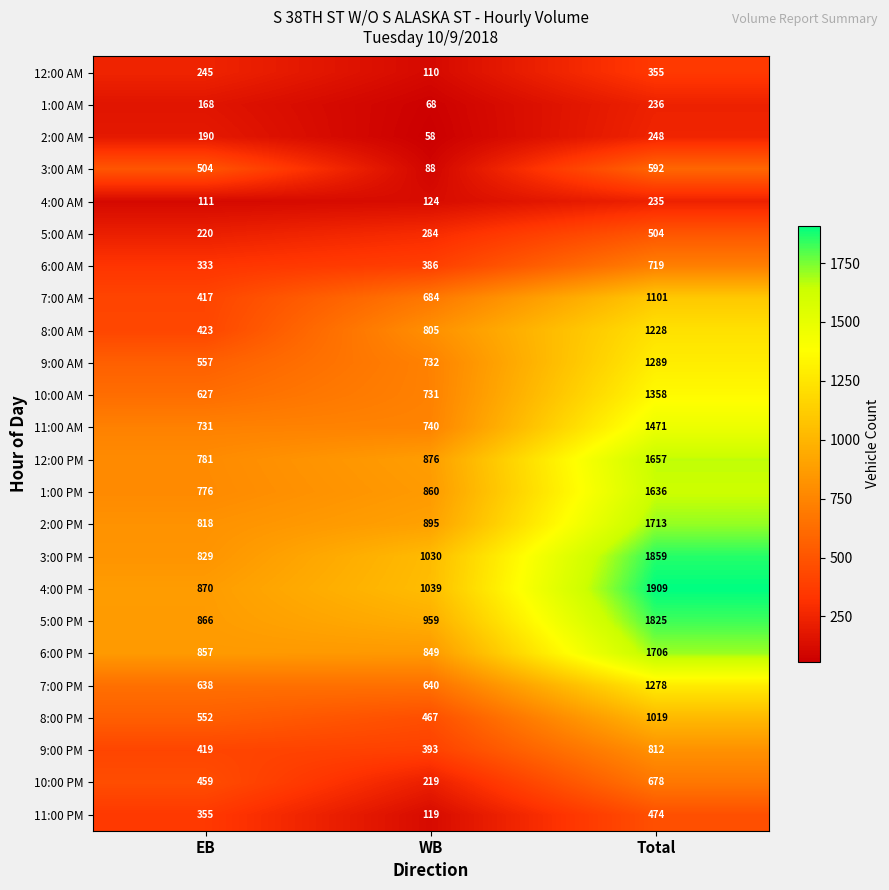

What is the difference between the second highest and minimum values in the 2:00 PM series?

77